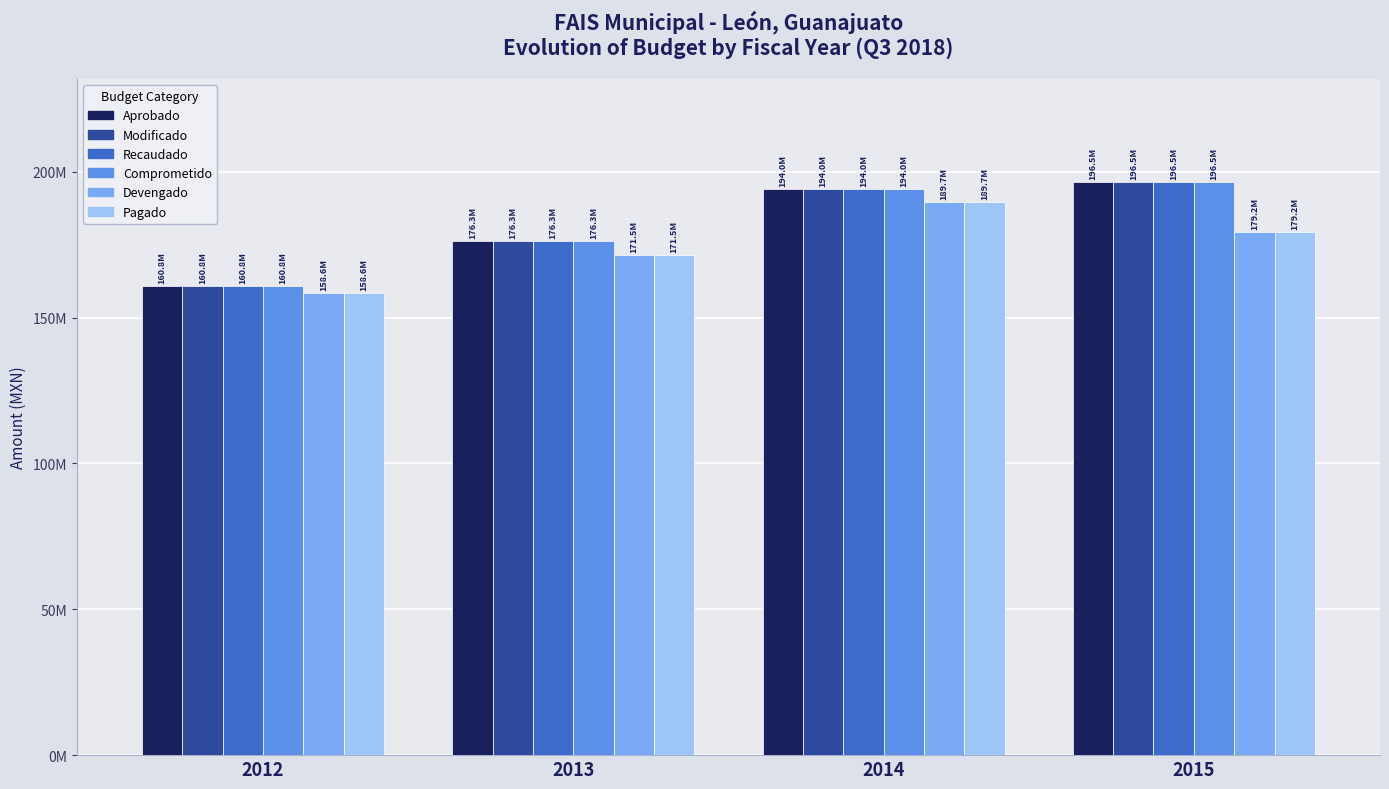

Are the bars grouped side by side (vs. stacked)?

Yes